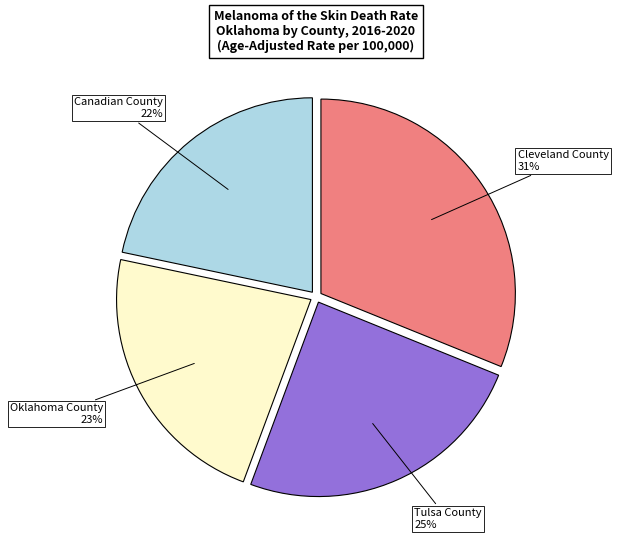

How many segments does this pie chart have?

4